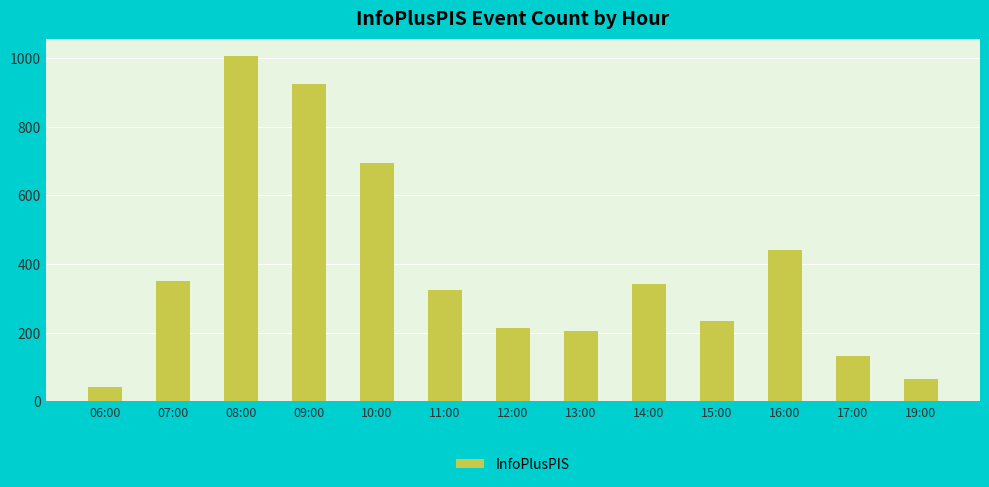

At which category does the chart reach its minimum across all series?

06:00